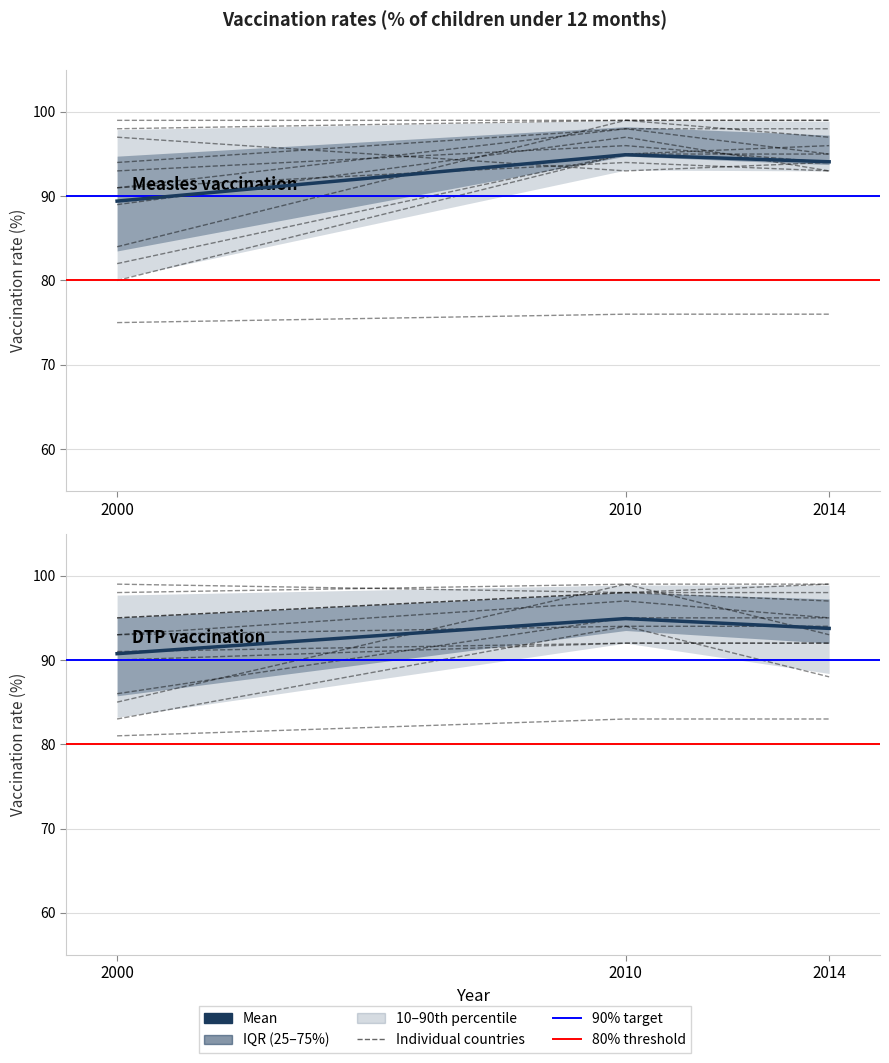

Reading left to right, transcribe all the data shown in this chart.

Measles vaccination: 80	95	95	94	98	98	91	98	95	91	94	93	75	76	76	82	95	96	98	99	99	99	99	97	89	95	93	84	99	99	93	96	94	86	95	94
DTP vaccination: 86	95	95	95	98	98	83	94	94	90	92	92	81	83	83	95	98	99	99	98	97	98	99	93	93	94	88	85	99	99	93	97	95	97	95	95